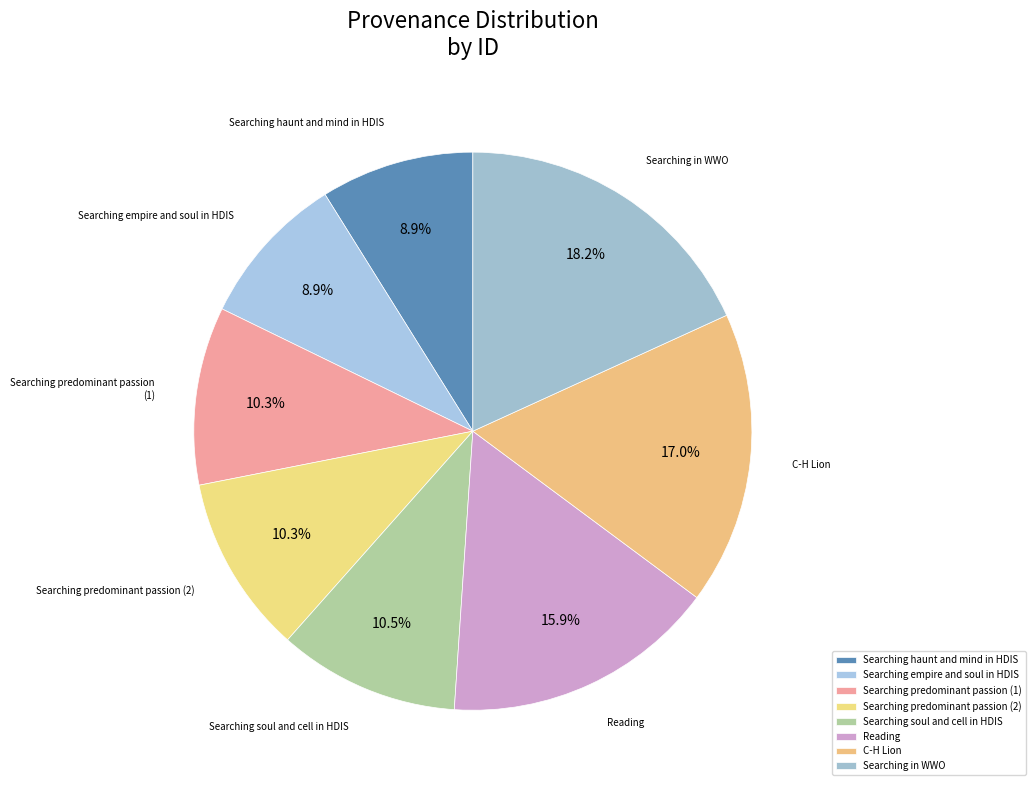

How many segments does this pie chart have?

8